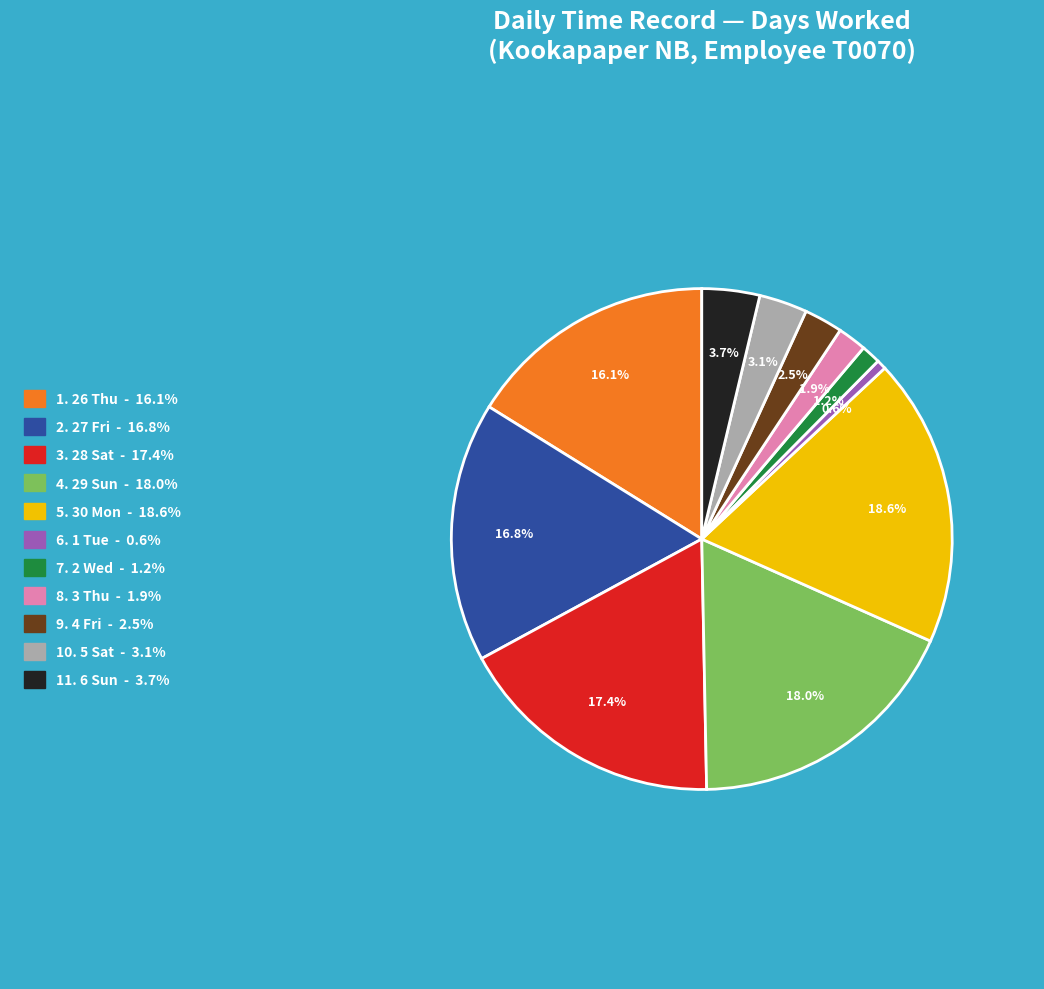

Is there a majority slice in this chart?

No